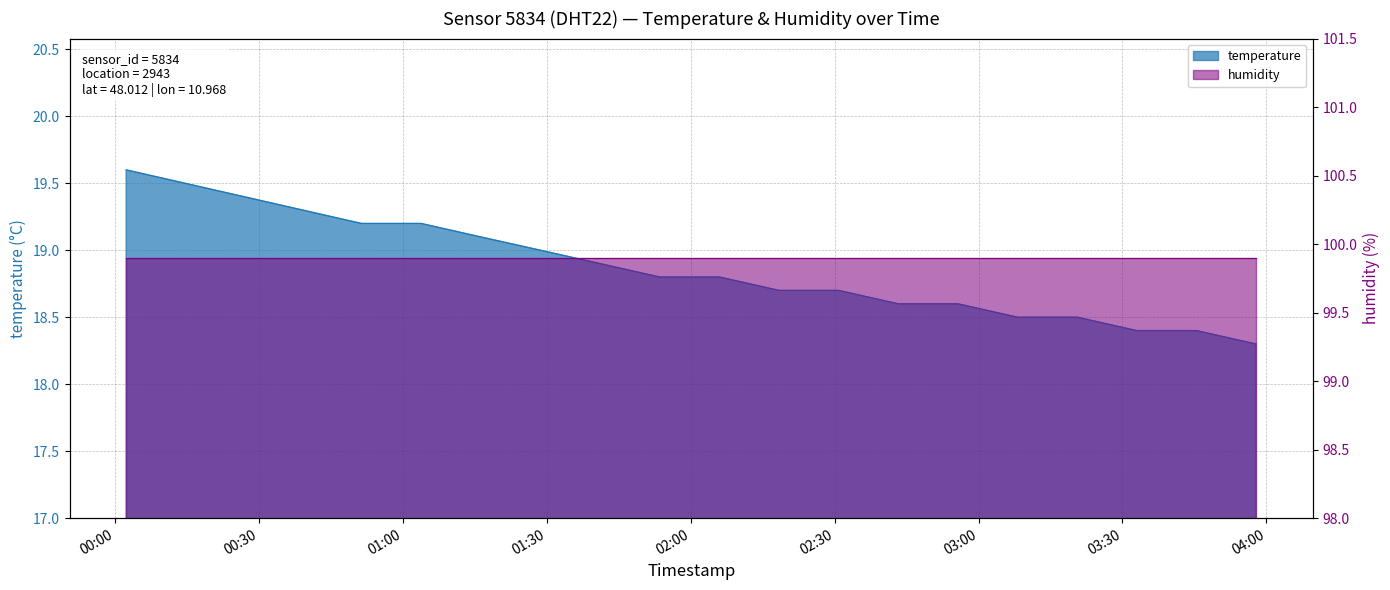

What position from the left is 2022-08-30T02:05:58?

11